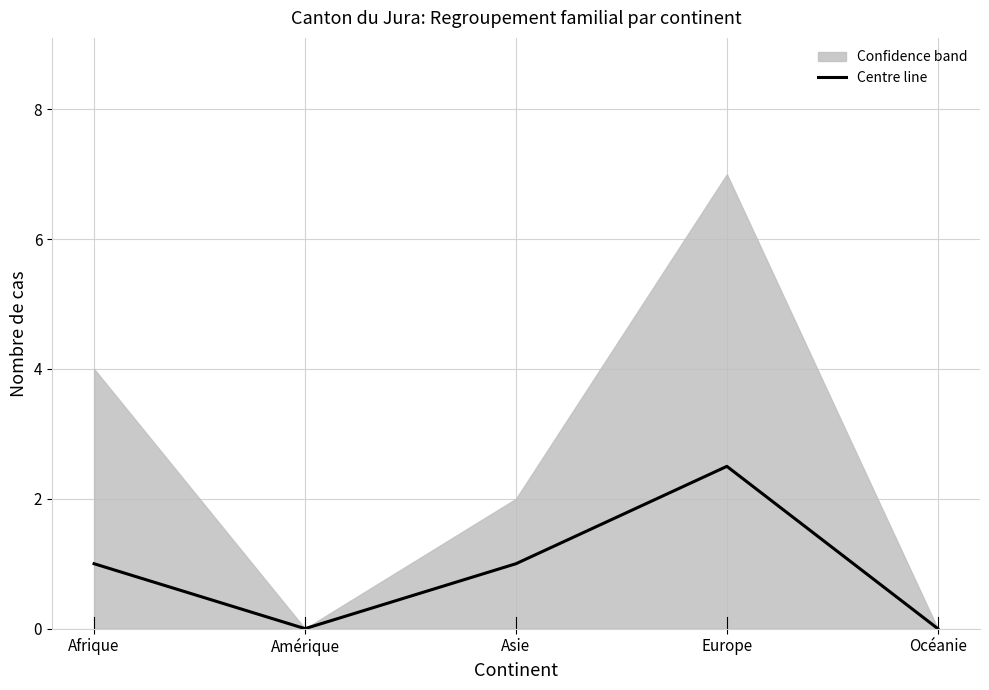

How many values are above zero?

3